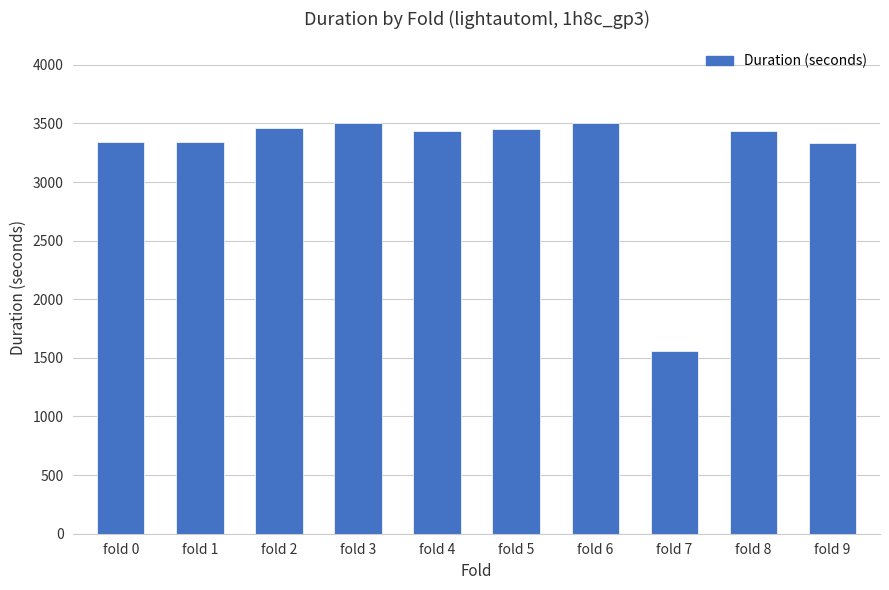

What is the minimum value shown in the chart?

1559.3